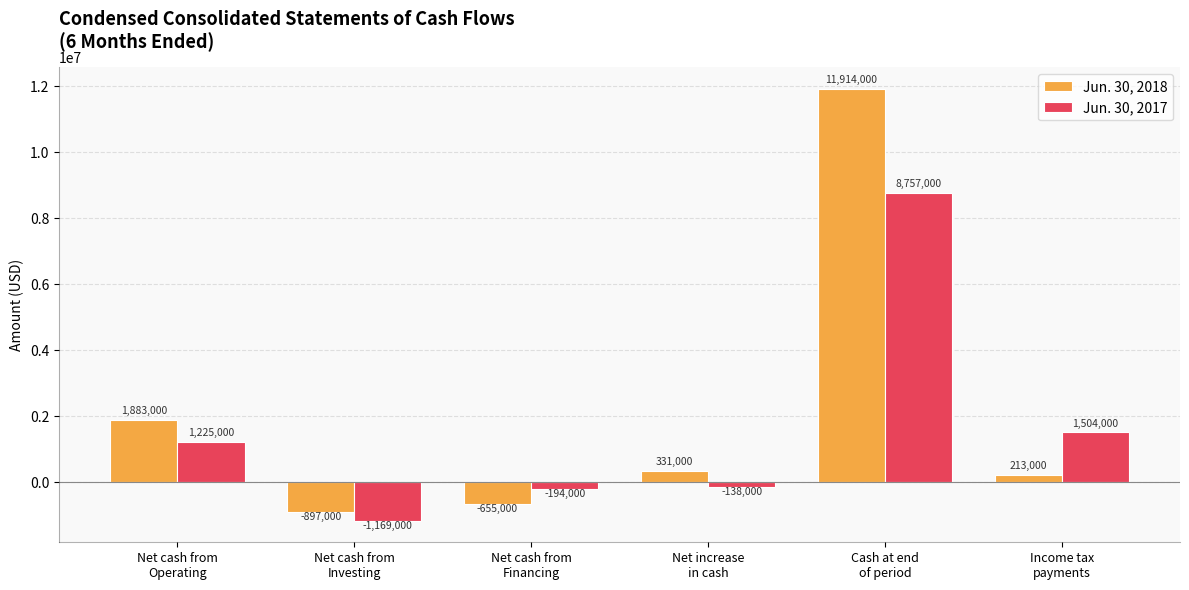

What is the total value across all series at Net cash from
Financing?

-849000